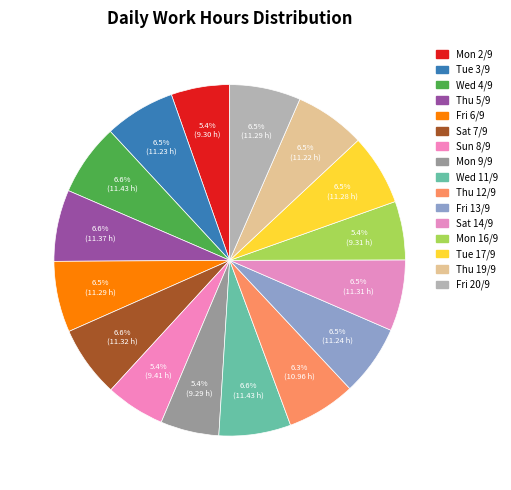

Count the number of slices in the pie.

16